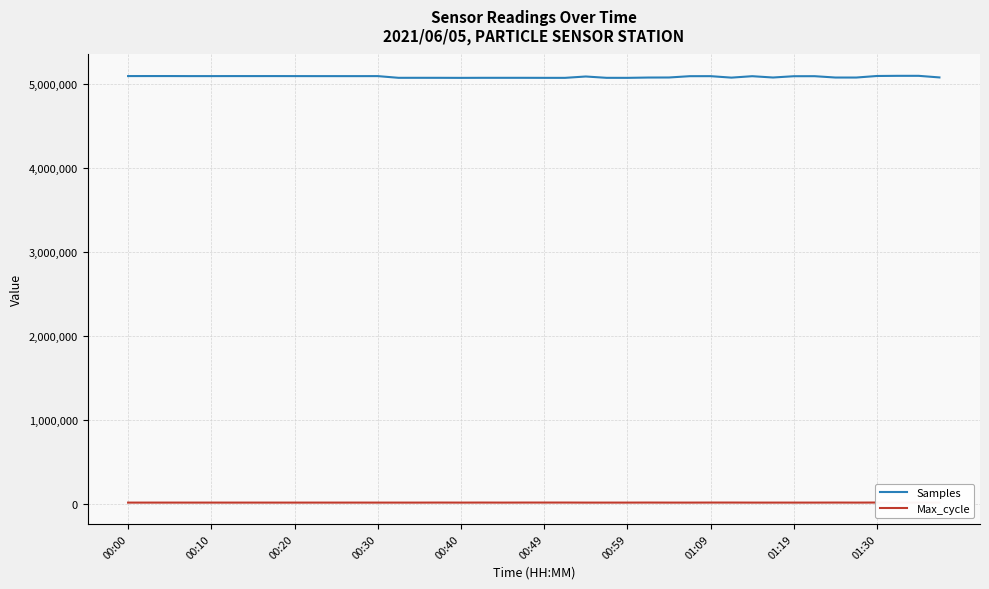

What are all the series names shown in the legend?

Samples, Max_cycle